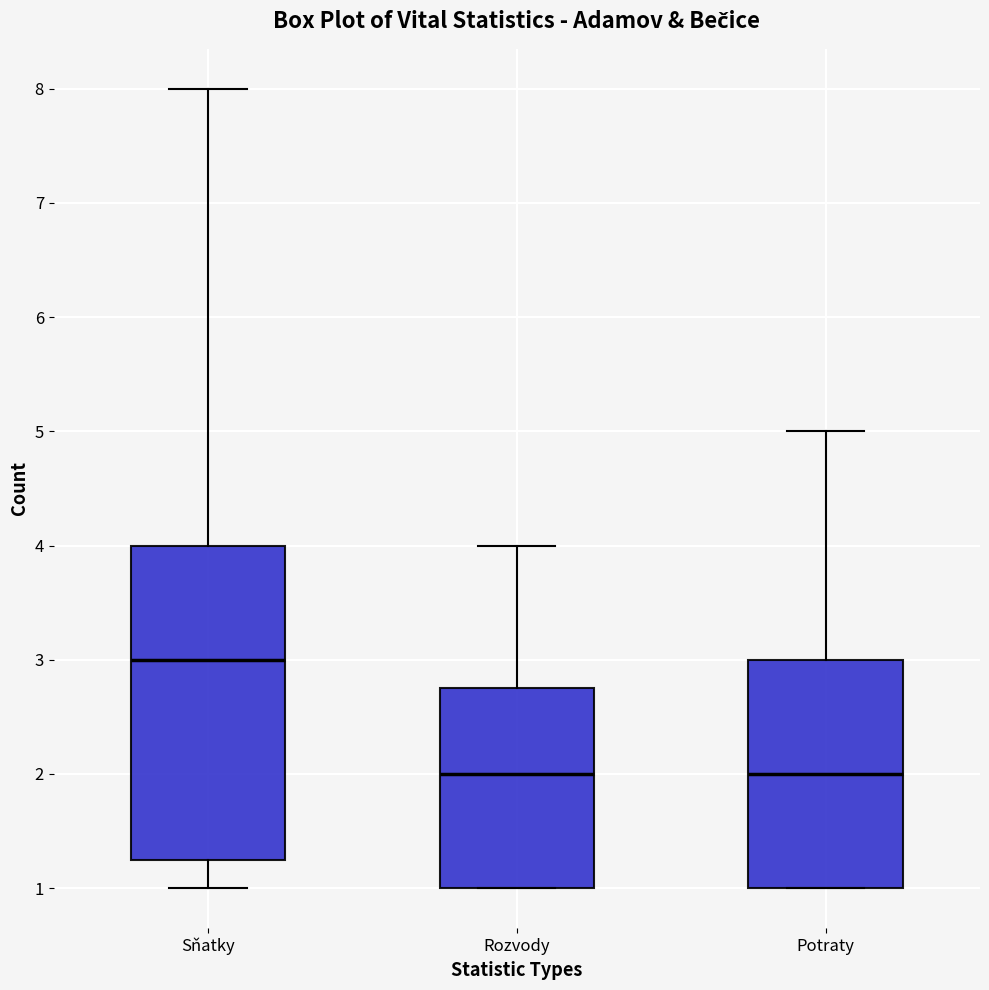

Reading left to right, read every box against the y-axis: the position of its median line, the range the box covers, and the ends of its whiskers. The values are not printed on the chart, so give them approximately, as read against the axis.

Sňatky: median 3.0, box 1.3 to 4.0, whiskers 1.0 to 8.0
Rozvody: median 2.0, box 1.0 to 2.8, whiskers 1.0 to 4.0
Potraty: median 2.0, box 1.0 to 3.0, whiskers 1.0 to 5.0